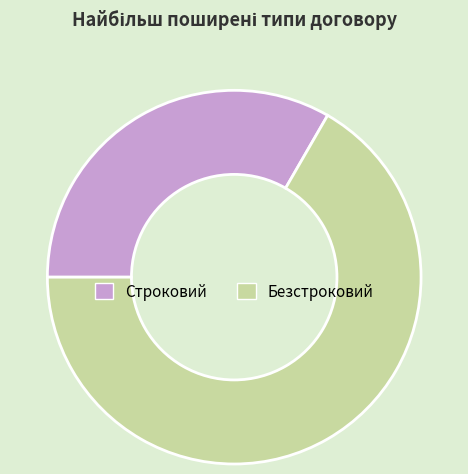

True or false: Безстроковий accounts for 67% of the total.

True